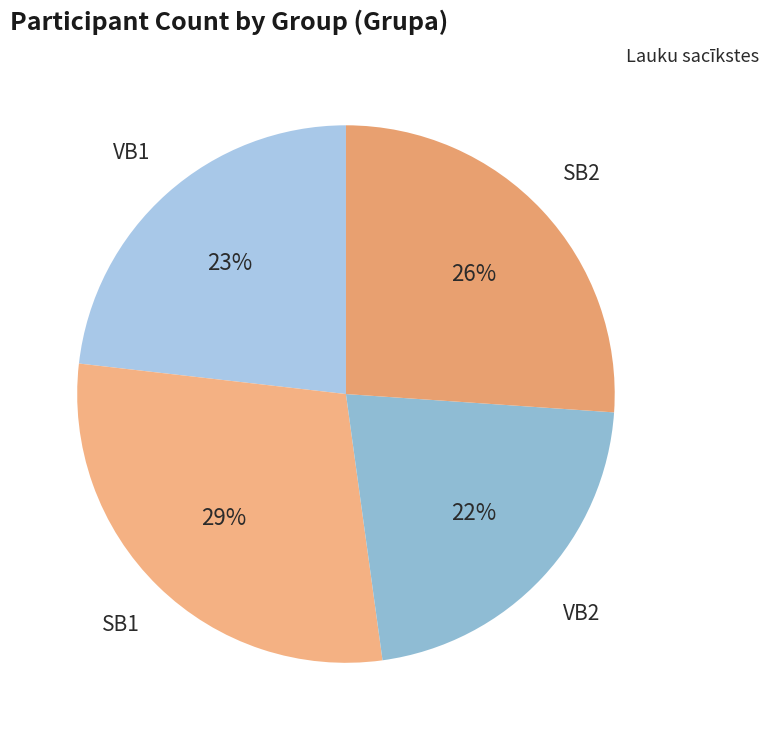

What is the ratio of the value at SB2 to the value at SB1?

0.9